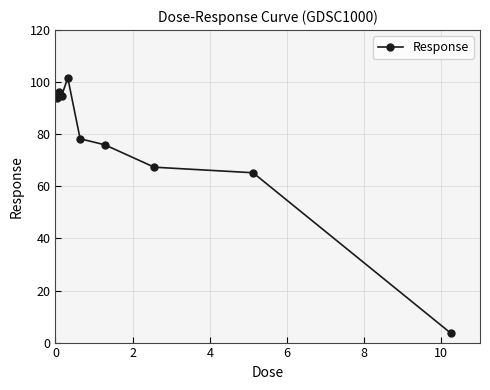

What is the minimum value shown in the chart?

3.7